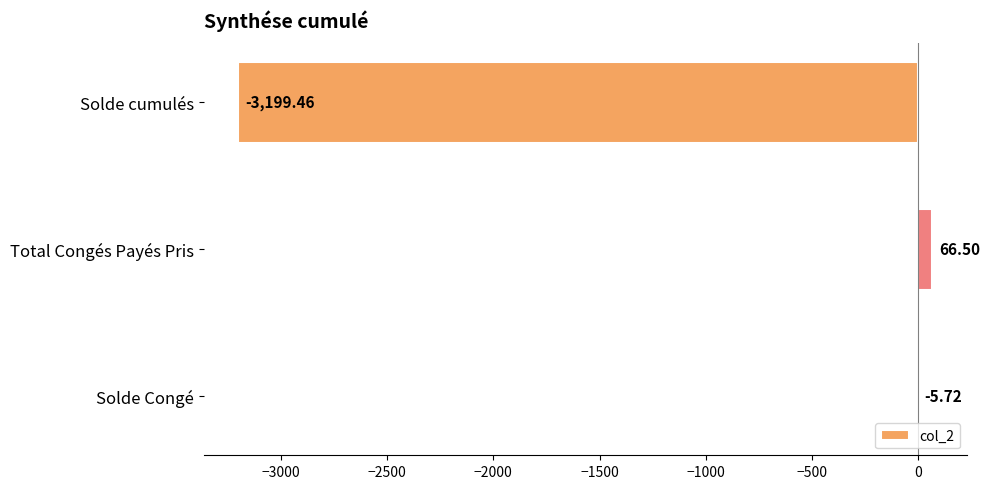

How many categories are shown in the chart?

3